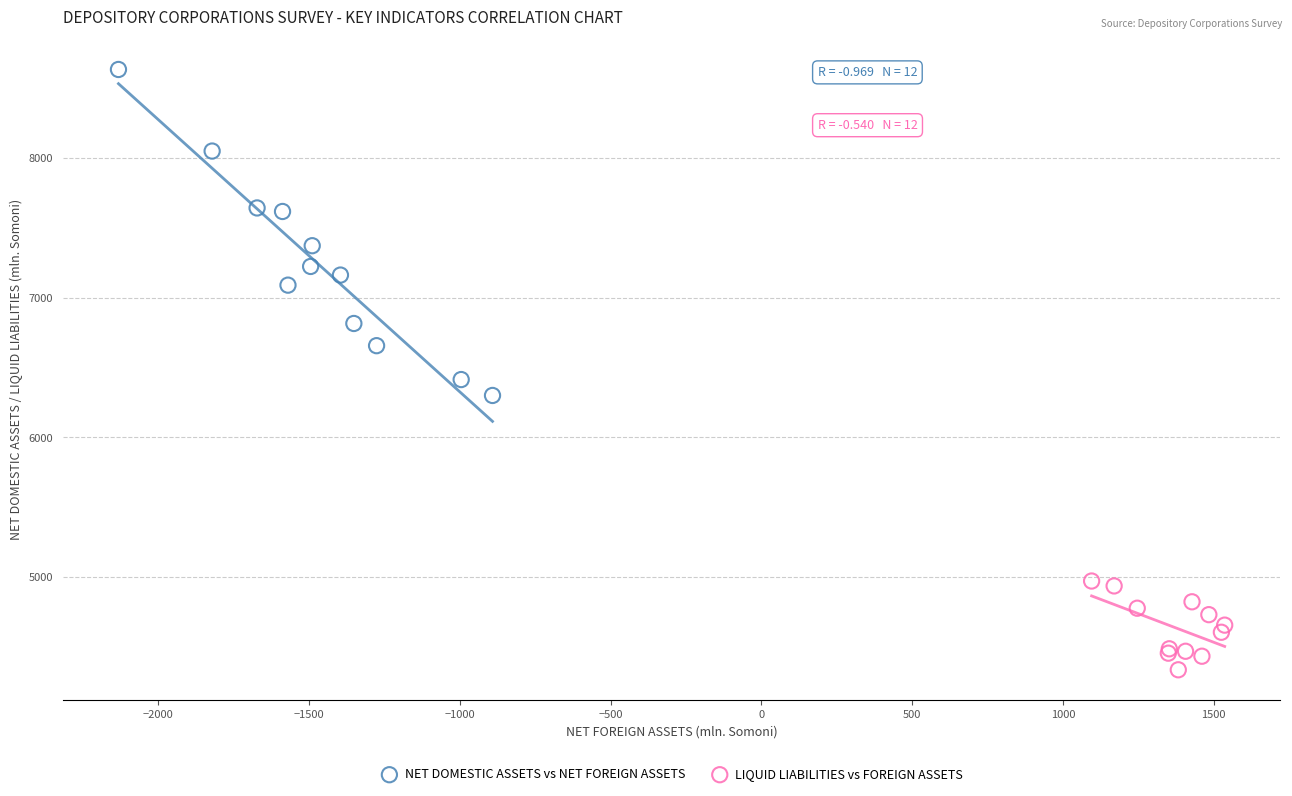

Which series reaches the maximum Y coordinate?

NET DOMESTIC ASSETS vs NET FOREIGN ASSETS